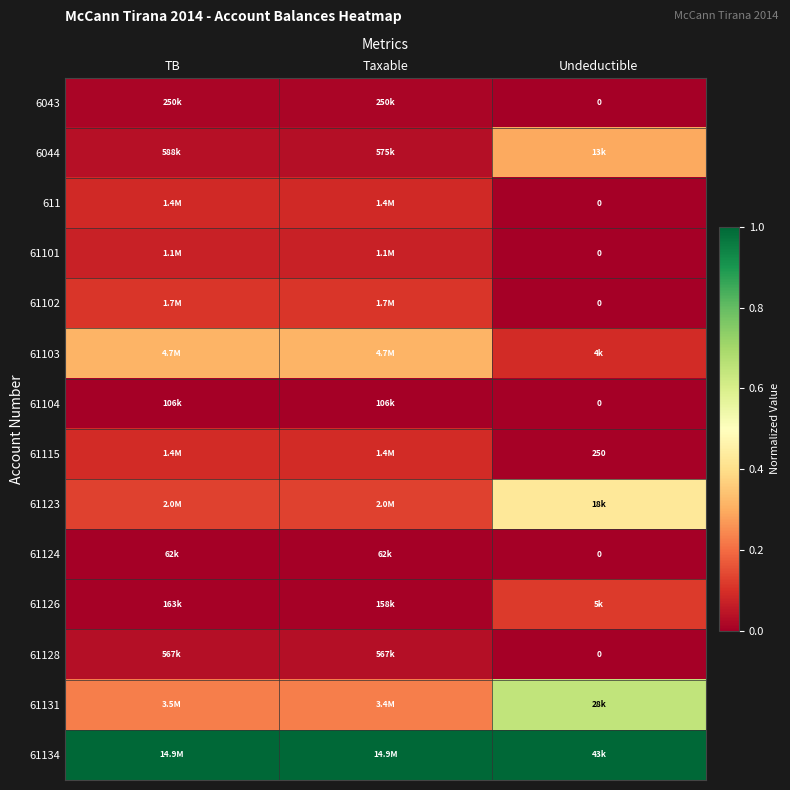

The 61131 series shows 0.0 at TB. True or false?

False